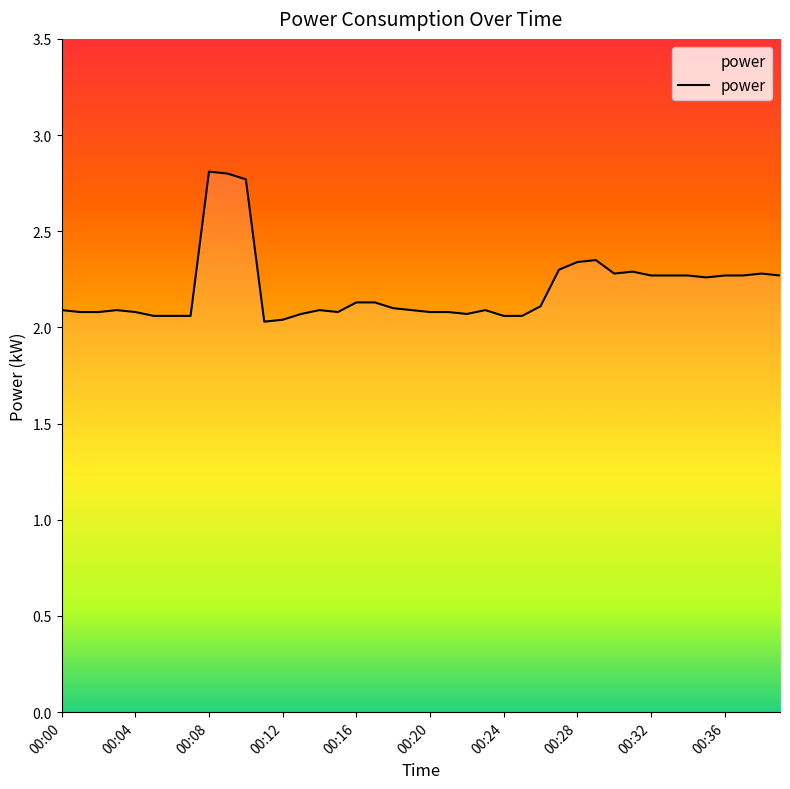

What is the sum of all values?

88.0